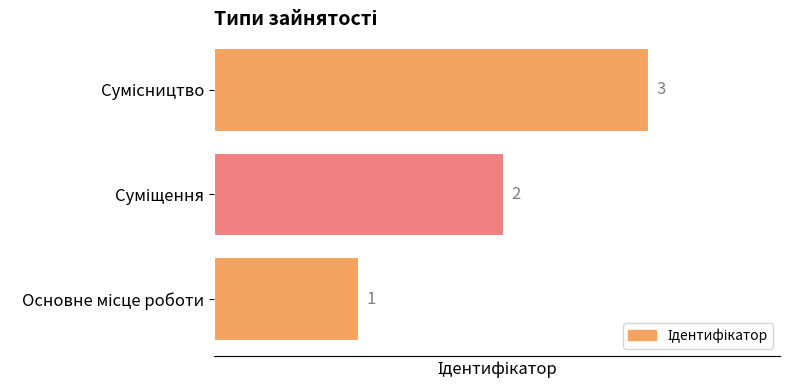

Are the bars horizontal?

Yes